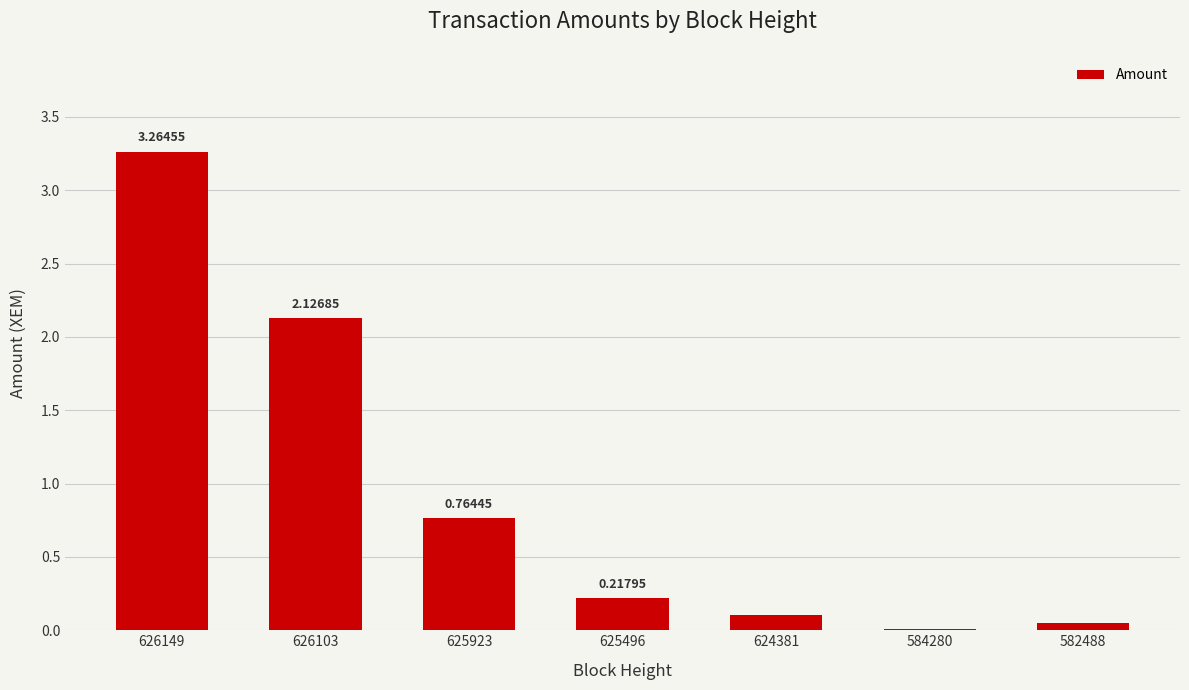

What is the sum of the values at 626149 and 626103?

5.4